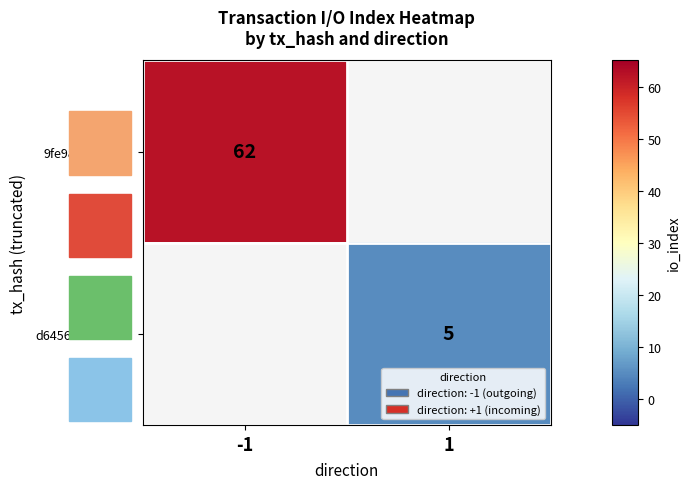

What is the maximum value shown in the chart?

62.0